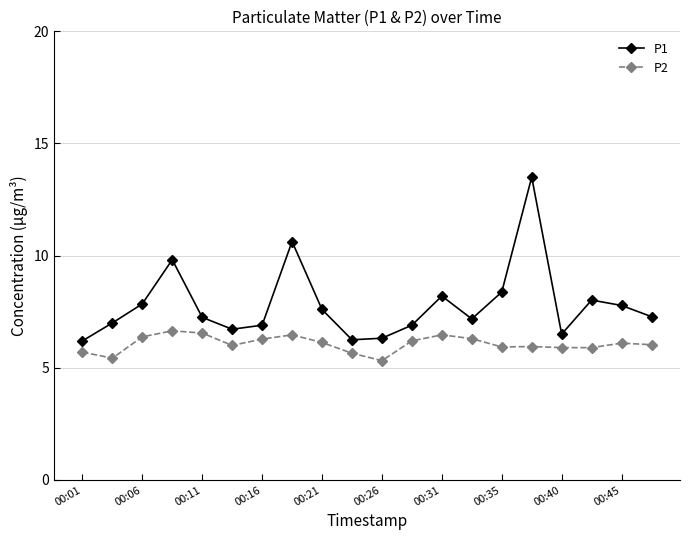

Rank the series by their maximum value, from highest to lowest.

P1, P2